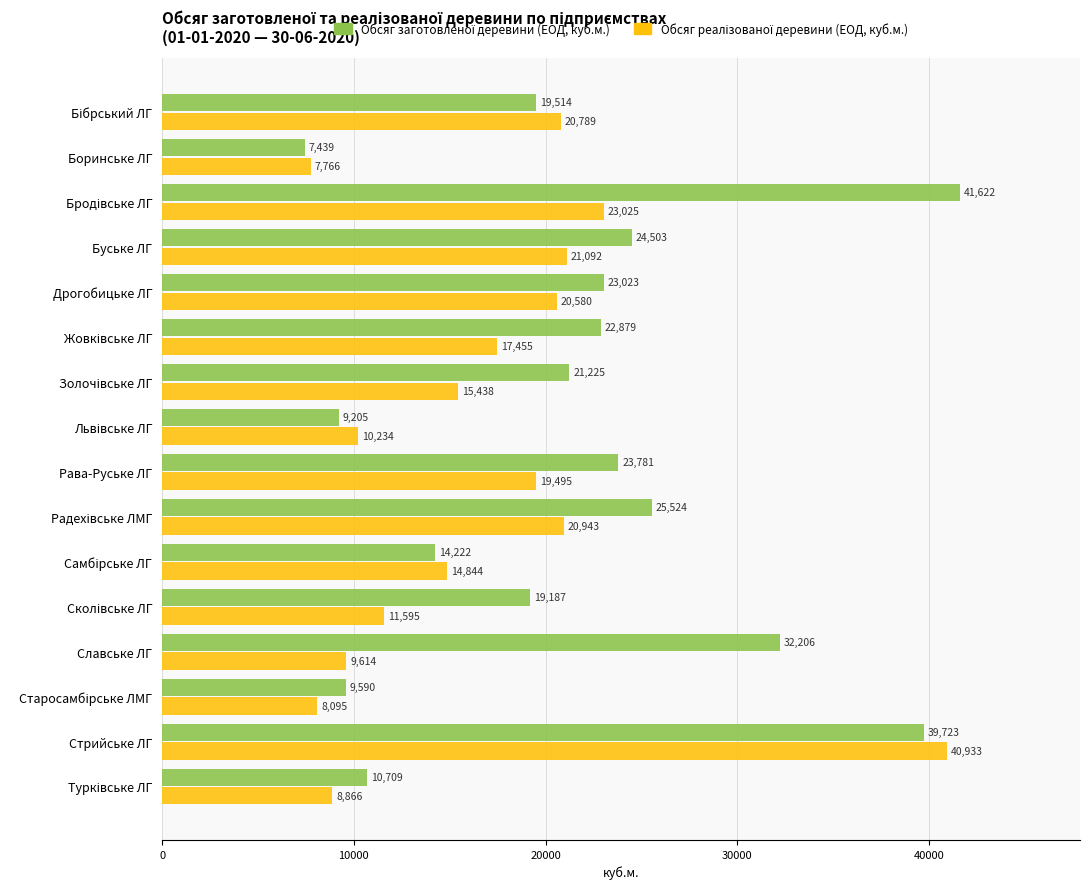

What is the smallest value displayed?

7439